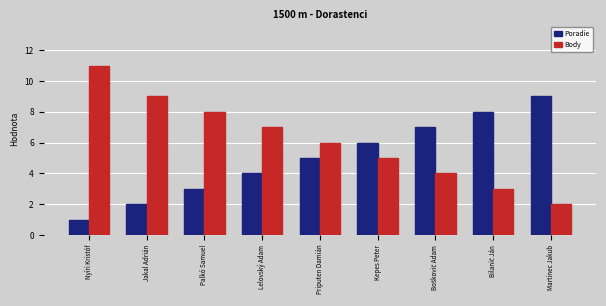

What are all the series names shown in the legend?

Poradie, Body